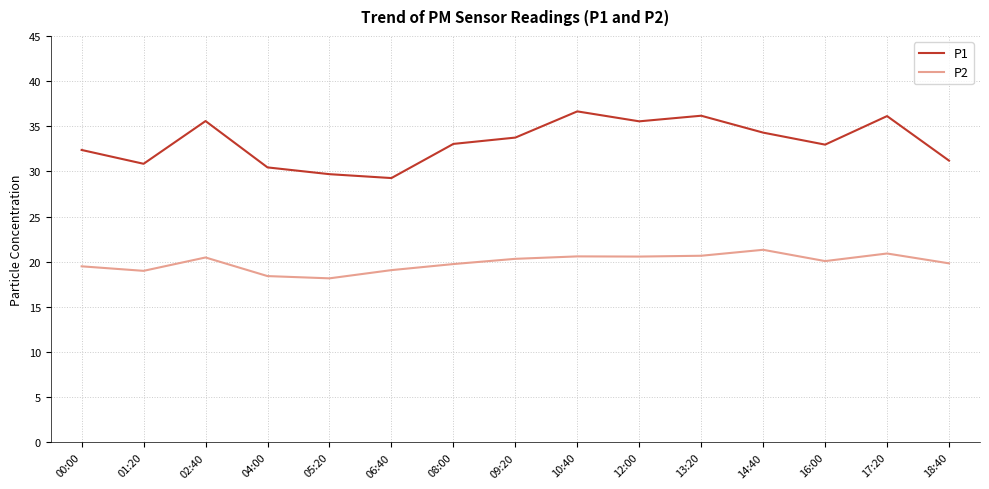

Is the value of P1 at 06:40 greater than the value of P2 at 13:20?

Yes